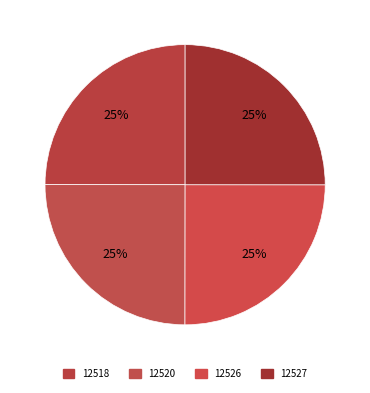

Between 12518 and 12526, which is larger?

12526